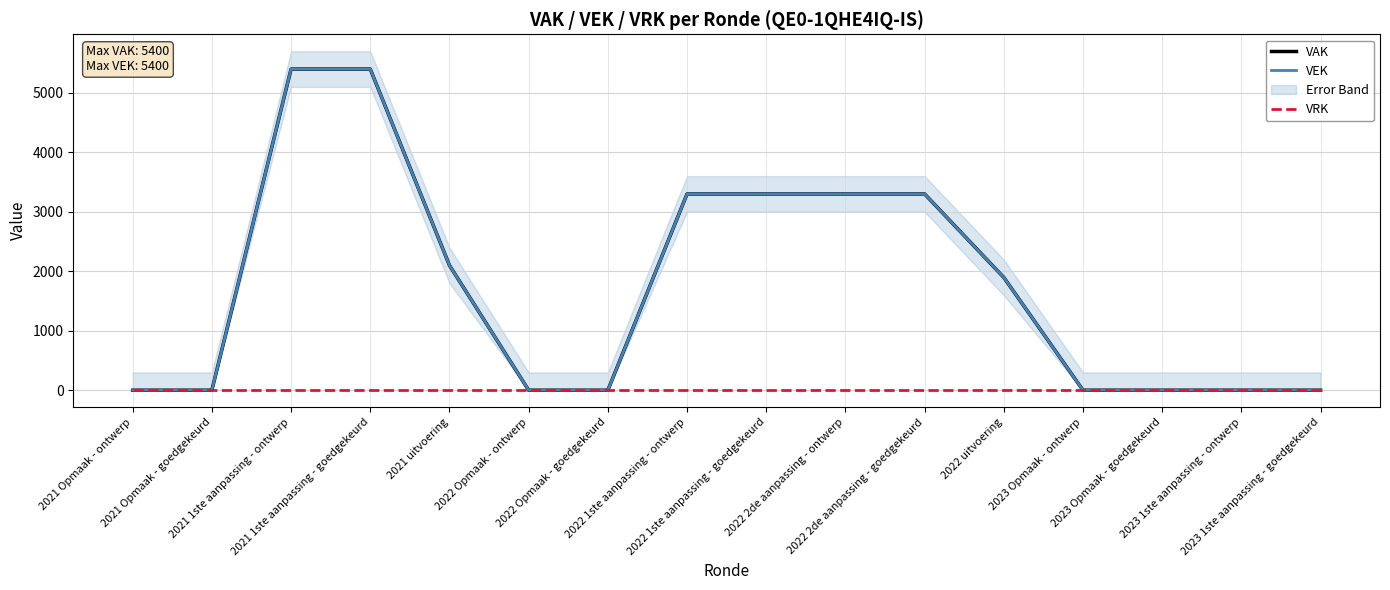

Reading left to right, transcribe all the data shown in this chart.

VAK: 2021 Opmaak - ontwerp=0	2021 Opmaak - goedgekeurd=0	2021 1ste aanpassing - ontwerp=5400	2021 1ste aanpassing - goedgekeurd=5400	2021 uitvoering=2100	2022 Opmaak - ontwerp=0	2022 Opmaak - goedgekeurd=0	2022 1ste aanpassing - ontwerp=3300	2022 1ste aanpassing - goedgekeurd=3300	2022 2de aanpassing - ontwerp=3300	2022 2de aanpassing - goedgekeurd=3300	2022 uitvoering=1896	2023 Opmaak - ontwerp=0	2023 Opmaak - goedgekeurd=0	2023 1ste aanpassing - ontwerp=0	2023 1ste aanpassing - goedgekeurd=0
VEK: 2021 Opmaak - ontwerp=0	2021 Opmaak - goedgekeurd=0	2021 1ste aanpassing - ontwerp=5400	2021 1ste aanpassing - goedgekeurd=5400	2021 uitvoering=2100	2022 Opmaak - ontwerp=0	2022 Opmaak - goedgekeurd=0	2022 1ste aanpassing - ontwerp=3300	2022 1ste aanpassing - goedgekeurd=3300	2022 2de aanpassing - ontwerp=3300	2022 2de aanpassing - goedgekeurd=3300	2022 uitvoering=1896	2023 Opmaak - ontwerp=0	2023 Opmaak - goedgekeurd=0	2023 1ste aanpassing - ontwerp=0	2023 1ste aanpassing - goedgekeurd=0
VRK: 2021 Opmaak - ontwerp=0	2021 Opmaak - goedgekeurd=0	2021 1ste aanpassing - ontwerp=0	2021 1ste aanpassing - goedgekeurd=0	2021 uitvoering=0	2022 Opmaak - ontwerp=0	2022 Opmaak - goedgekeurd=0	2022 1ste aanpassing - ontwerp=0	2022 1ste aanpassing - goedgekeurd=0	2022 2de aanpassing - ontwerp=0	2022 2de aanpassing - goedgekeurd=0	2022 uitvoering=0	2023 Opmaak - ontwerp=0	2023 Opmaak - goedgekeurd=0	2023 1ste aanpassing - ontwerp=0	2023 1ste aanpassing - goedgekeurd=0